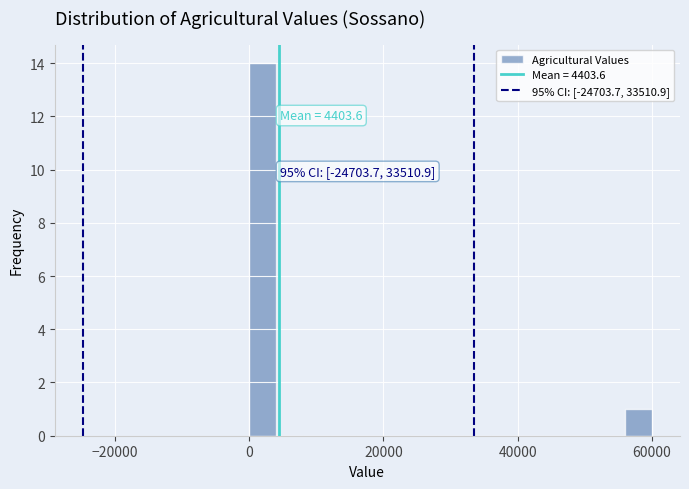

Read against the x-axis, roughly where is the centre of the tallest bar?

2000